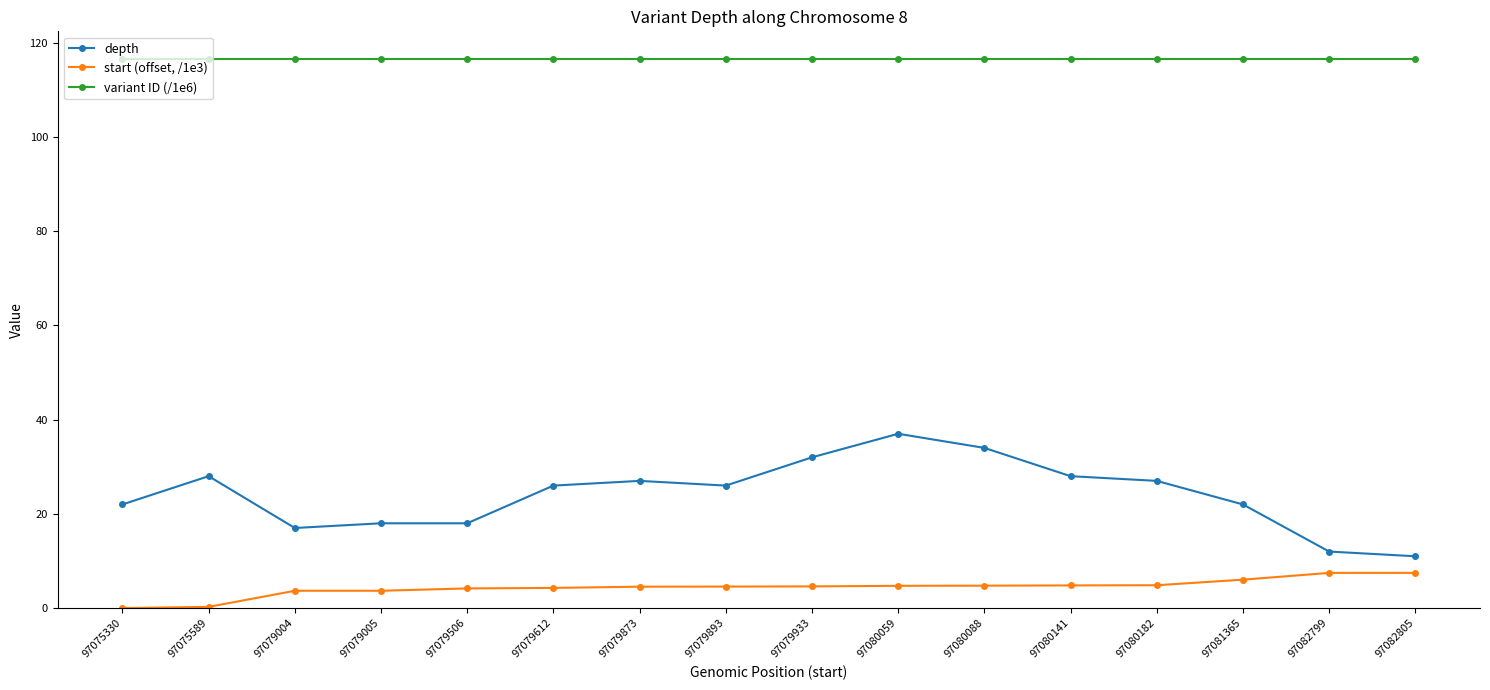

True or false: start (offset, /1e3) and variant ID (/1e6) cross at least once.

False